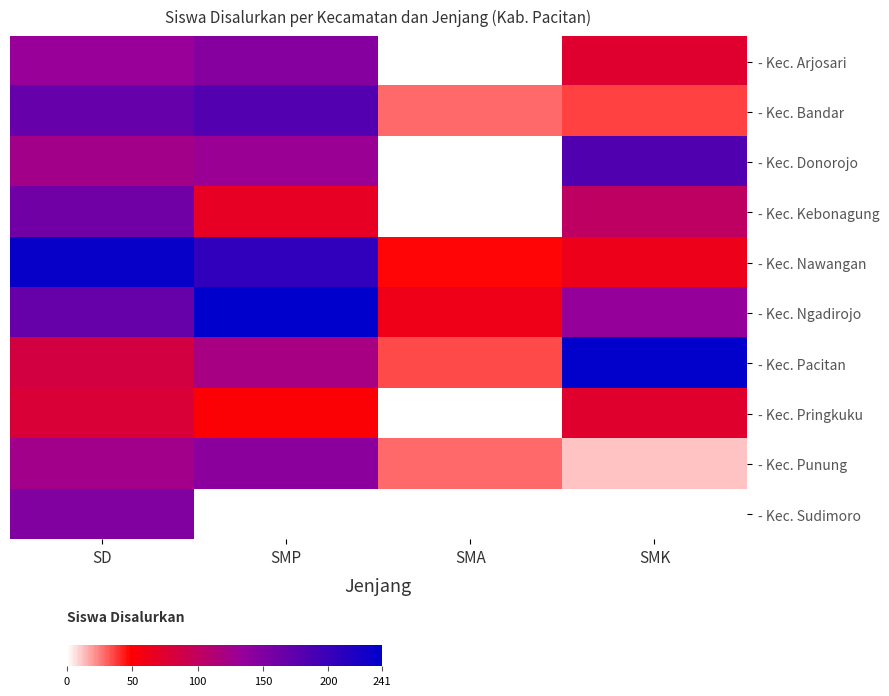

At how many categories does at least one series exceed 194?

3